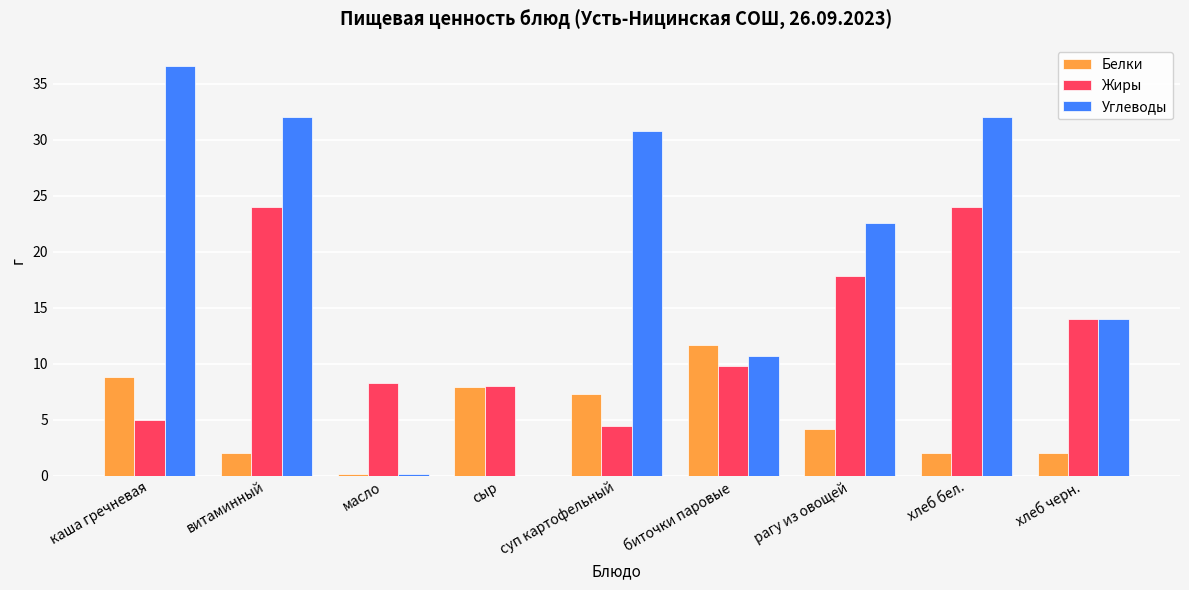

How many data points does each series have?

9